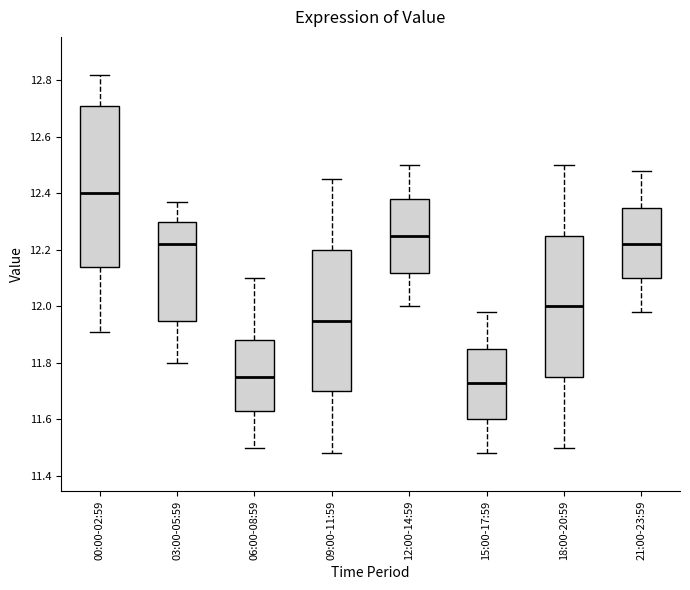

Where does the lower whisker of the box for 00:00-02:59 end on the y-axis? The values are not printed on the chart, so give them approximately, as read against the axis.

11.92